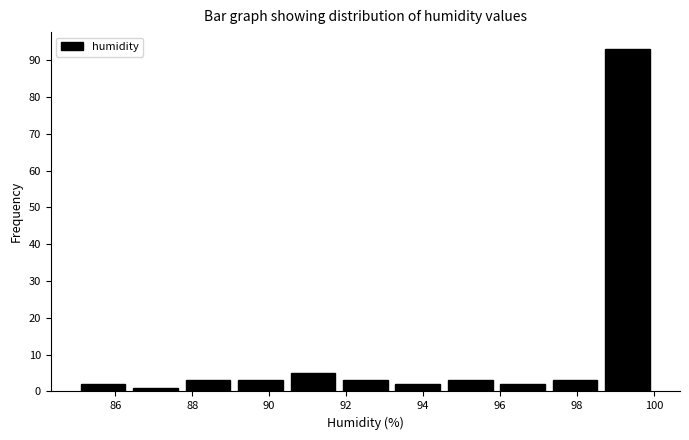

Reading left to right, transcribe this chart: for each bar, give the range it covers on the x-axis and its height. Neither the bar edges nor the heights are printed on the chart, so give them approximately, as read against the axes.

85.0 to 86.4: 2
86.4 to 87.8: 1
87.8 to 89.0: 3
89.0 to 90.4: 3
90.4 to 91.8: 5
91.8 to 93.2: 3
93.2 to 94.6: 2
94.6 to 96.0: 3
96.0 to 97.2: 2
97.2 to 98.6: 3
98.6 to 100.0: 93